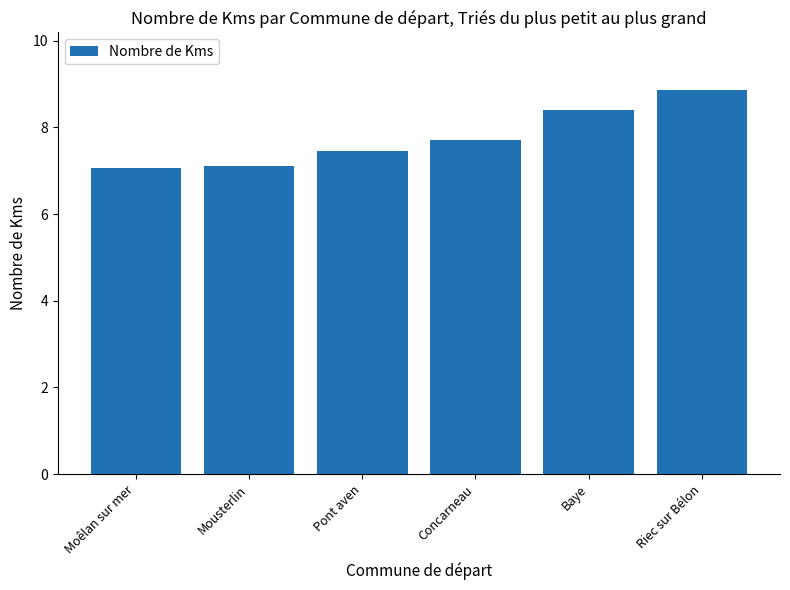

What is the difference between the second highest and second lowest values?

1.3